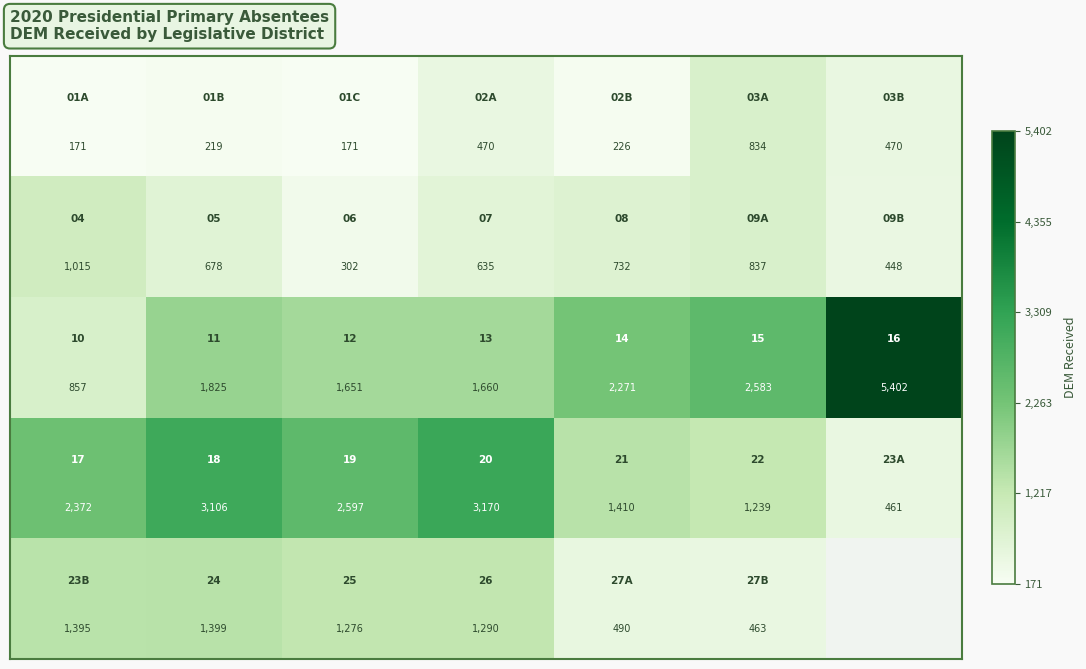

Which has a higher value, 5 or 1?

5